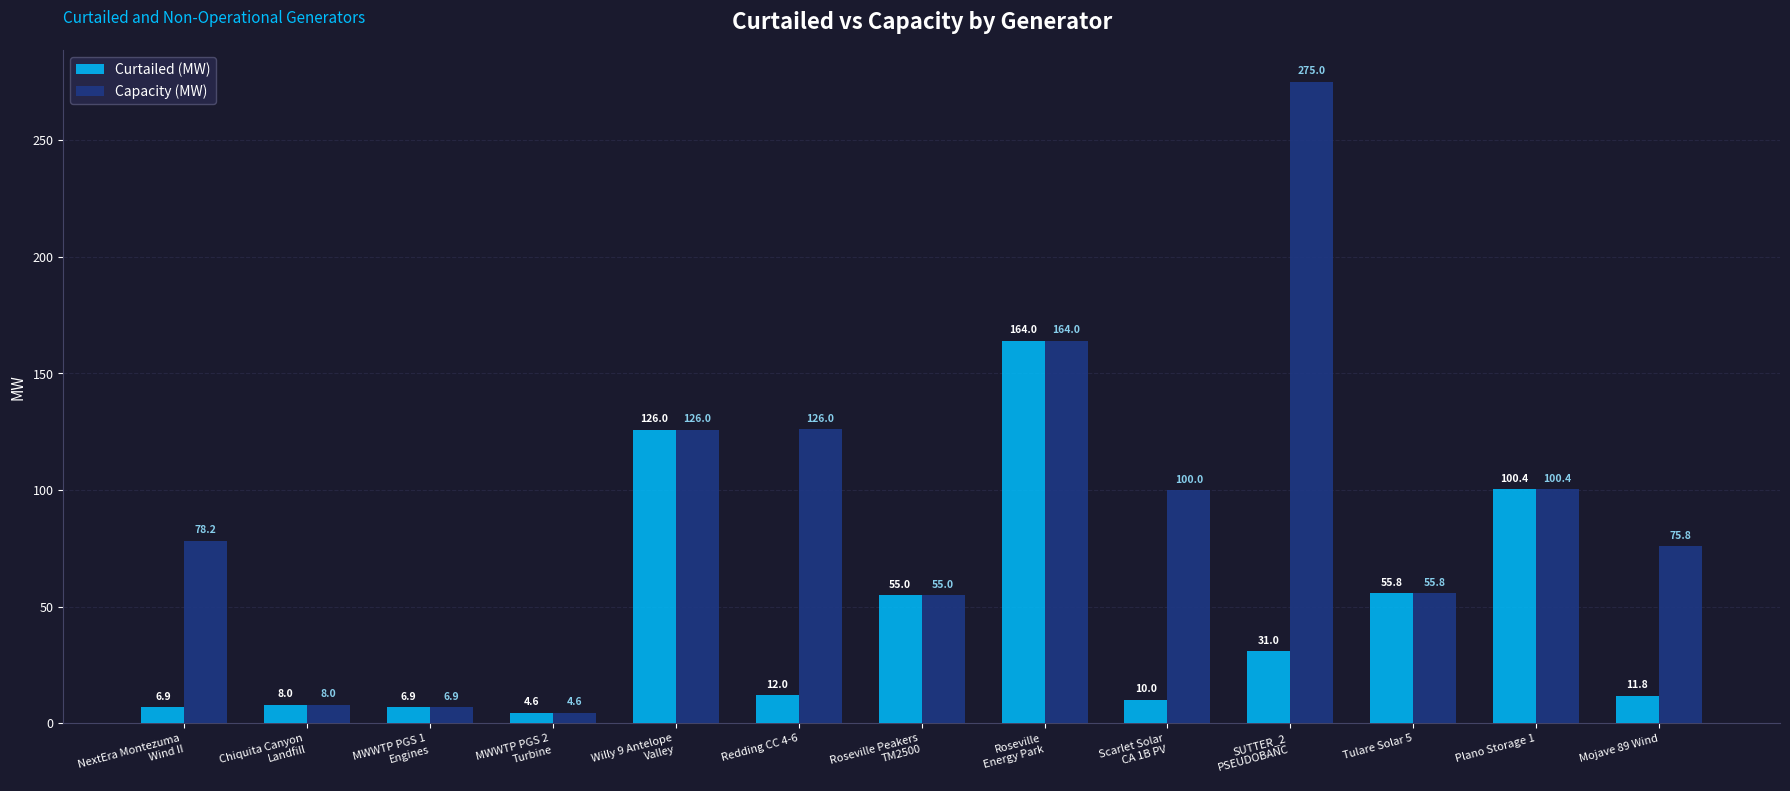

What is the label of the 1st bar from the left?

NextEra Montezuma
Wind II